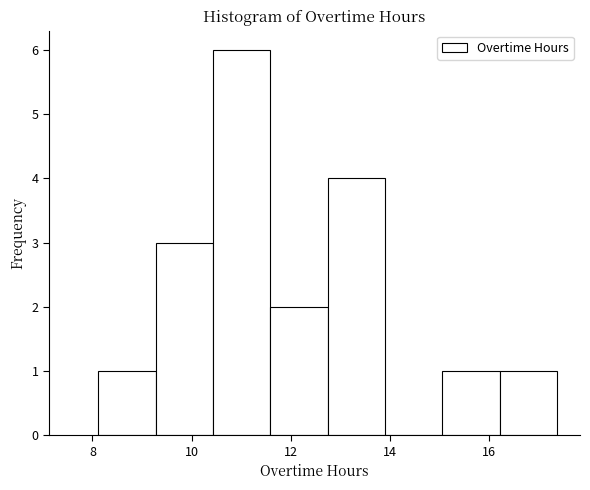

Which range on the x-axis has the tallest bar?

10.4 to 11.6